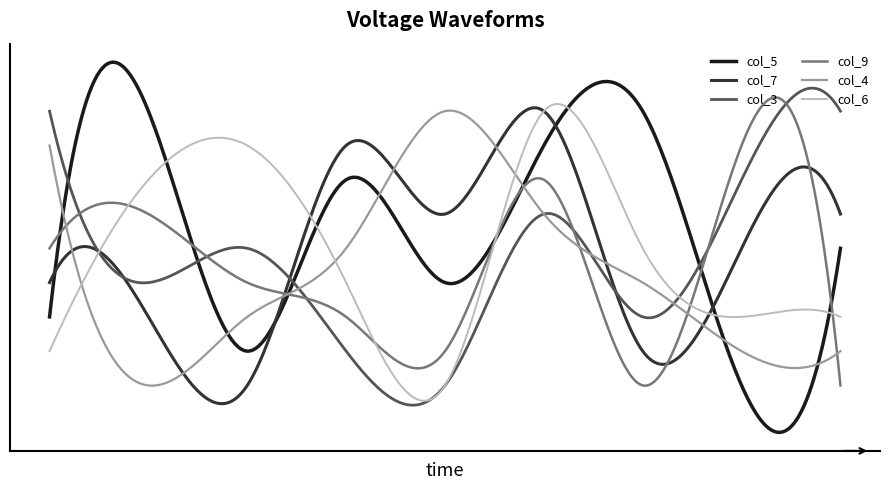

Which series has the largest range (max minus min)?

col_5